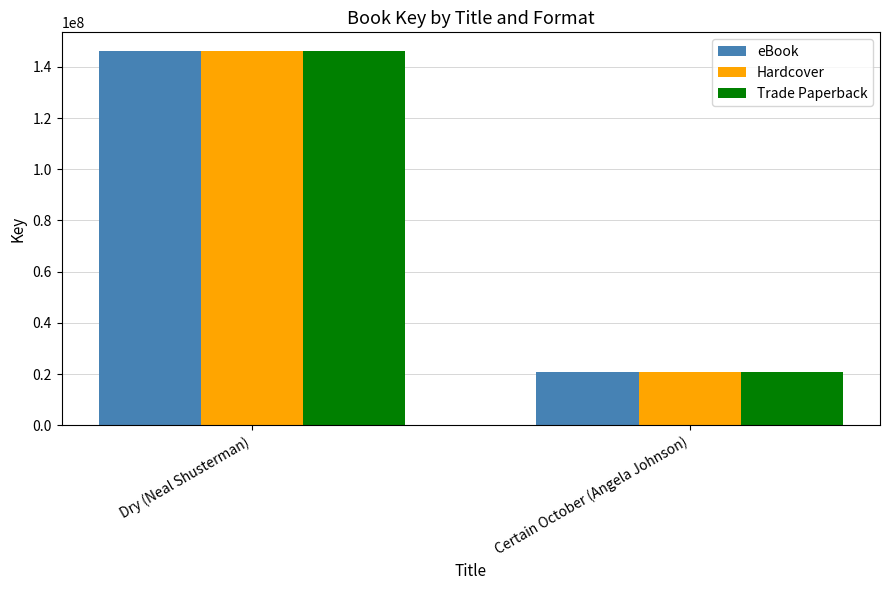

What is the sum of the Hardcover values at Certain October (Angela Johnson) and Dry (Neal Shusterman)?

166952636